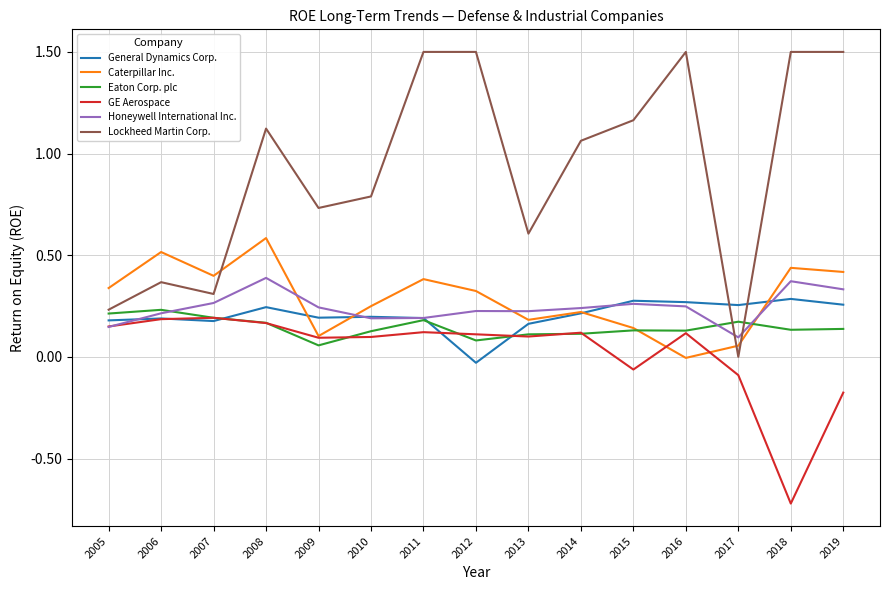

True or false: Eaton Corp. plc and Caterpillar Inc. intersect in this chart.

True